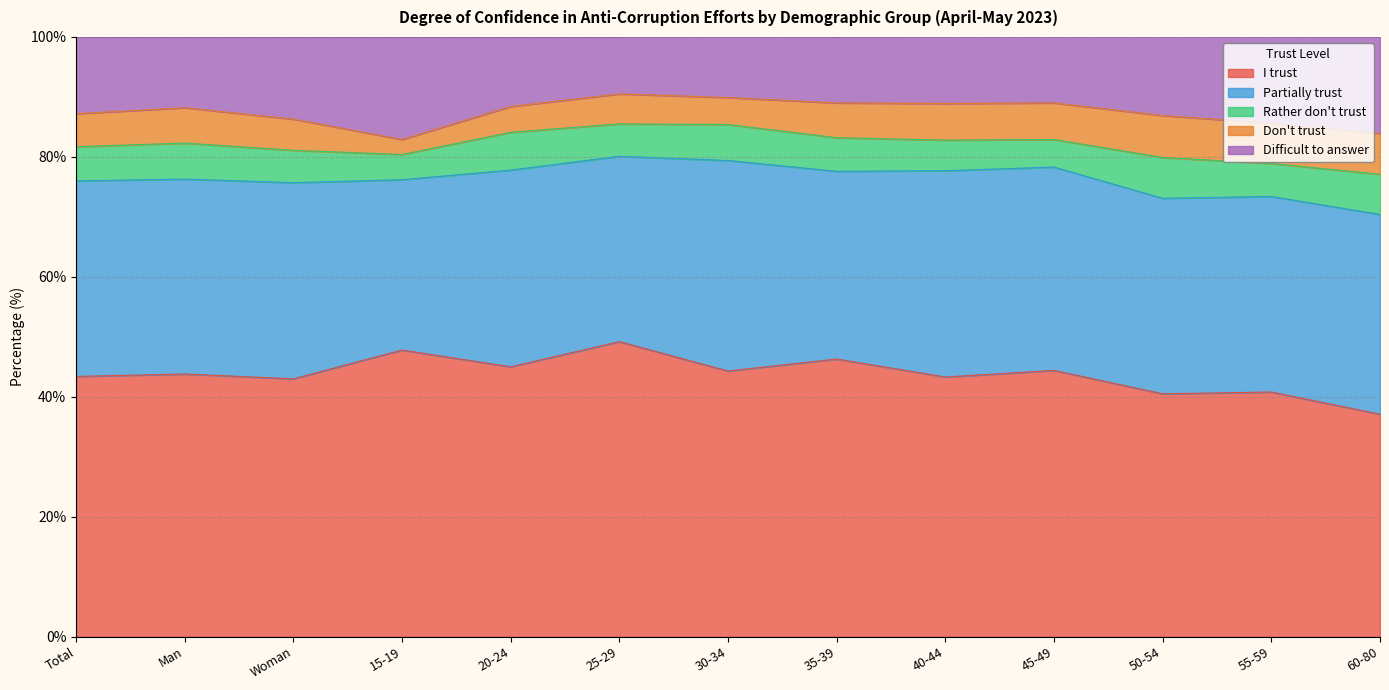

Is it true that Difficult to answer equals 17.1 at 15-19?

True